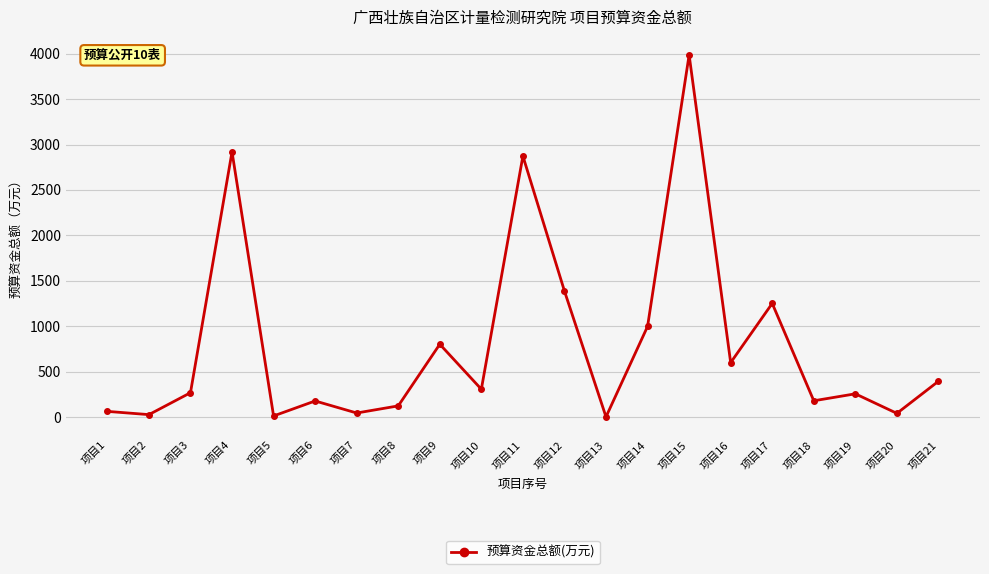

True or false: the data shows 3.0 at 项目13.

True